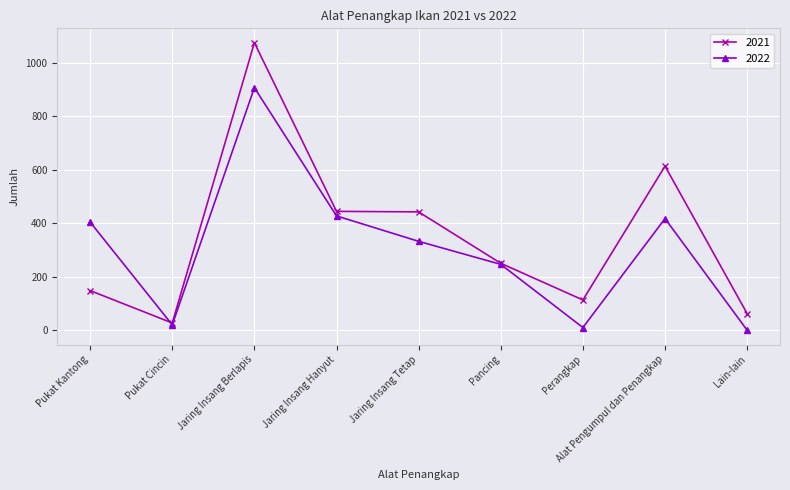

What is the label of the 4th point from the right?

Pancing